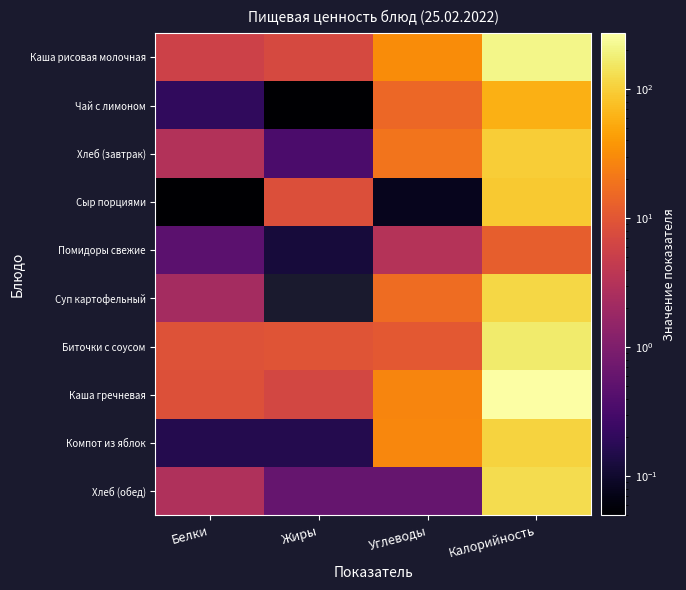

What is the lowest value of the Хлеб (обед) series?

0.6